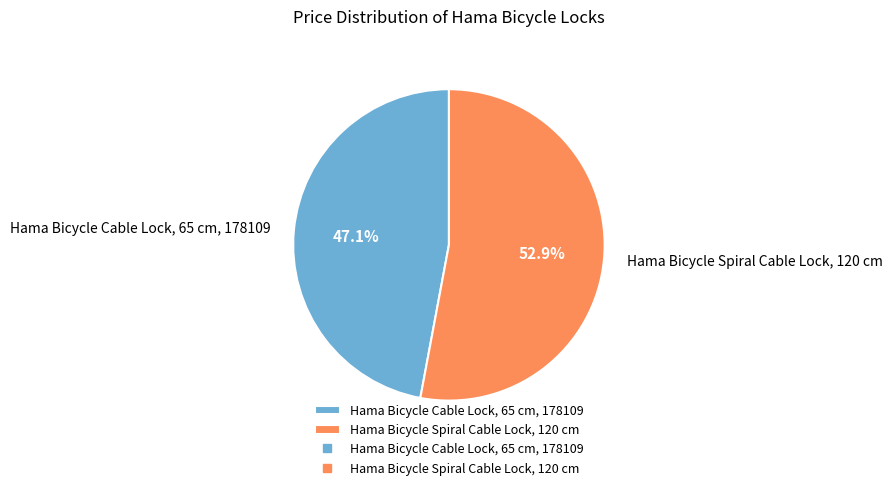

Is it true that Hama Bicycle Spiral Cable Lock, 120 cm is 53% of the pie?

True